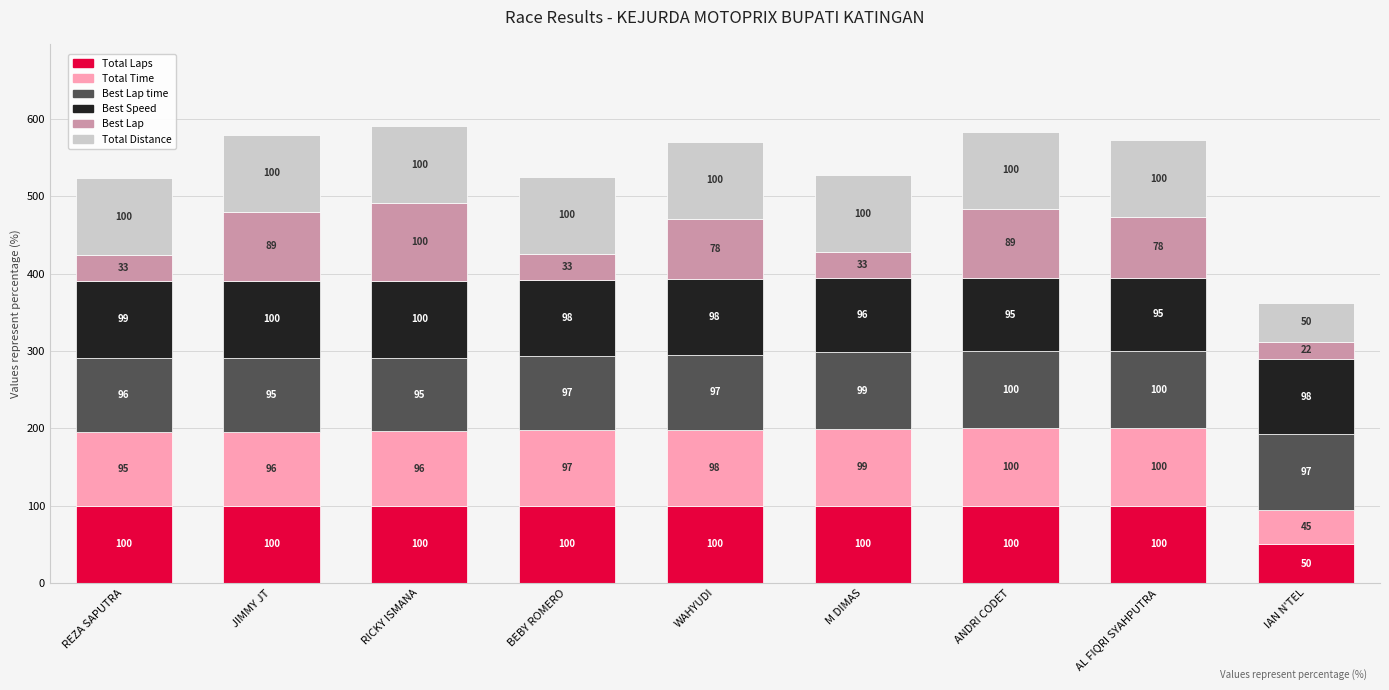

What is the sum of the Total Laps values at AL FIQRI SYAHPUTRA and WAHYUDI?

200.0